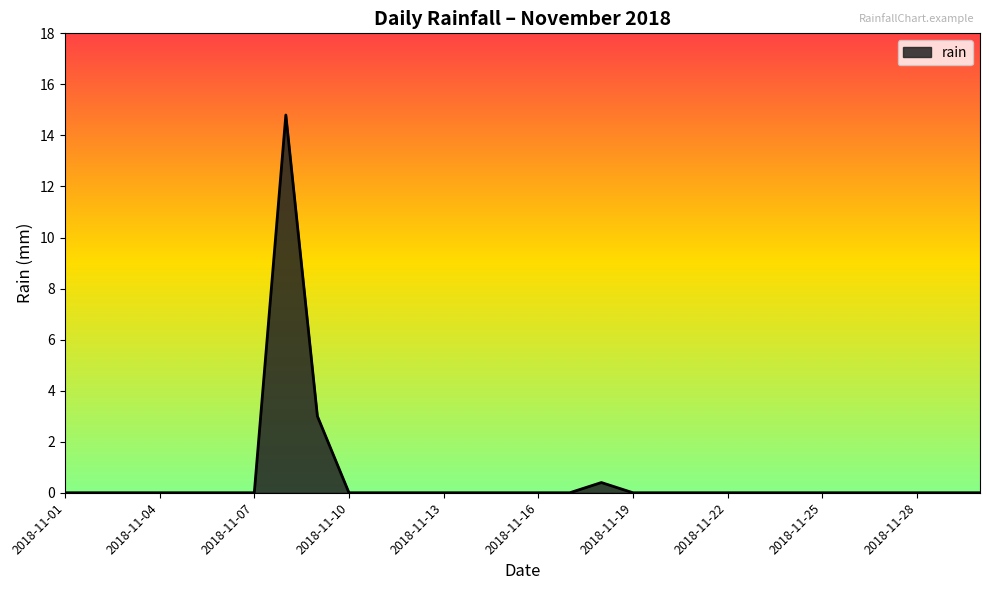

What is the difference between the maximum and minimum values?

14.8